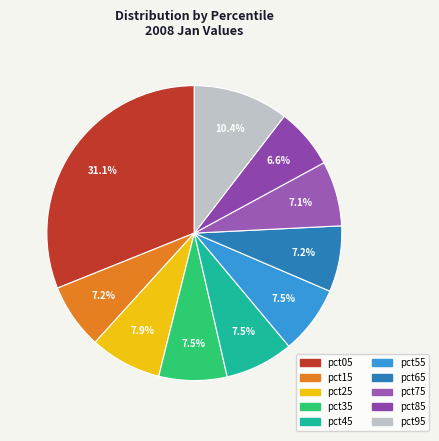

What is the smallest slice in the pie chart?

pct85